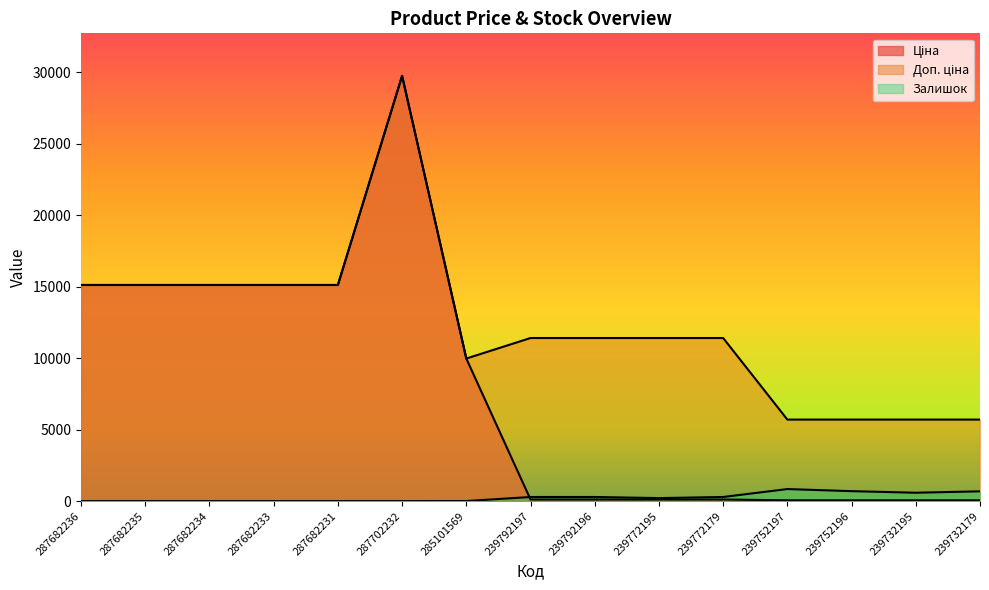

Which series ends up on top after the final intersection of Ціна and Залишок?

Залишок